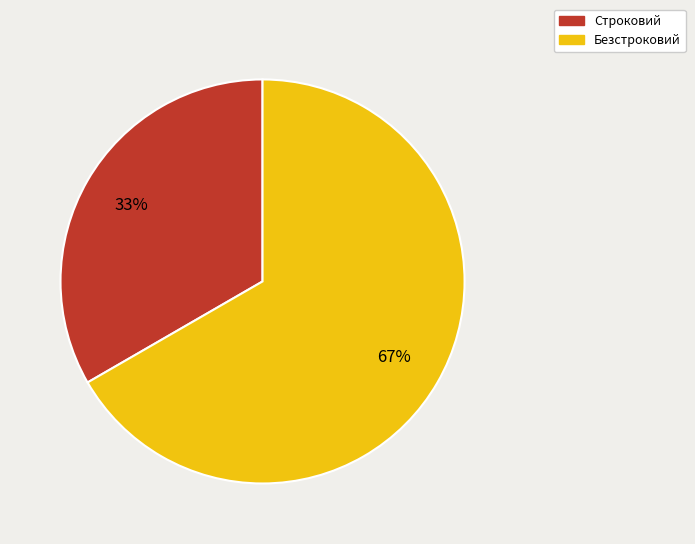

True or false: Безстроковий accounts for 54% of the total.

False